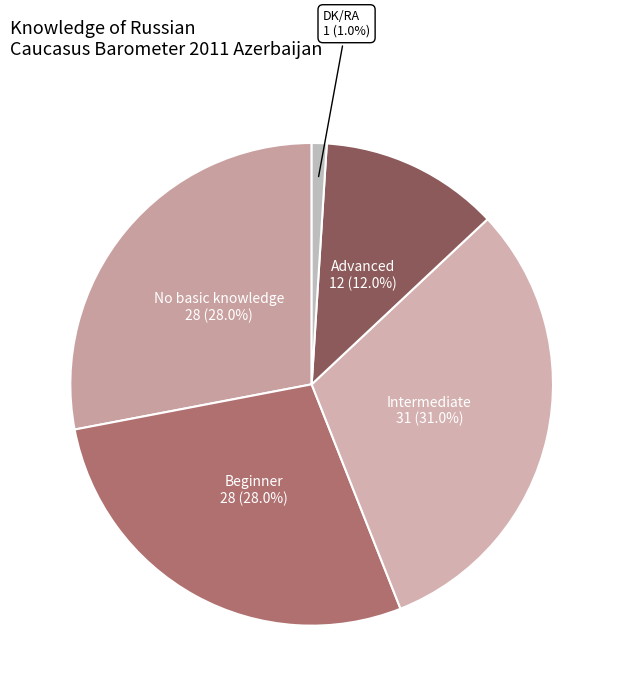

Is there any slice that represents more than half of the pie?

No